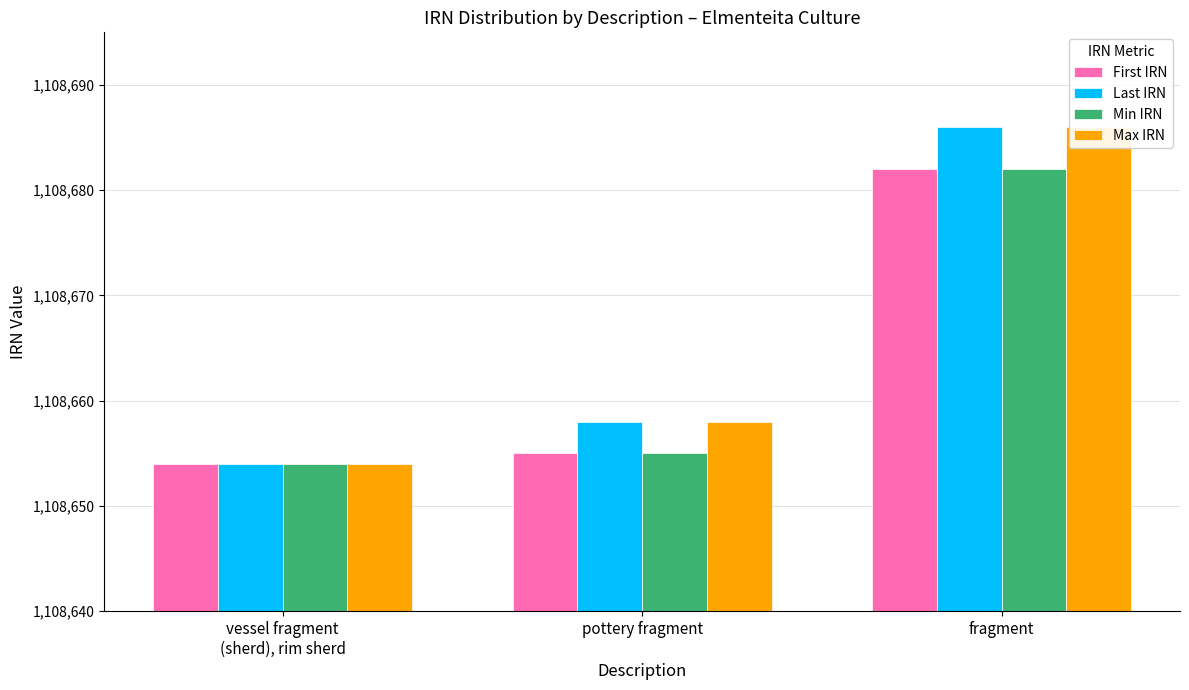

Rank the categories by First IRN value from lowest to highest.

vessel fragment
(sherd), rim sherd, pottery fragment, fragment